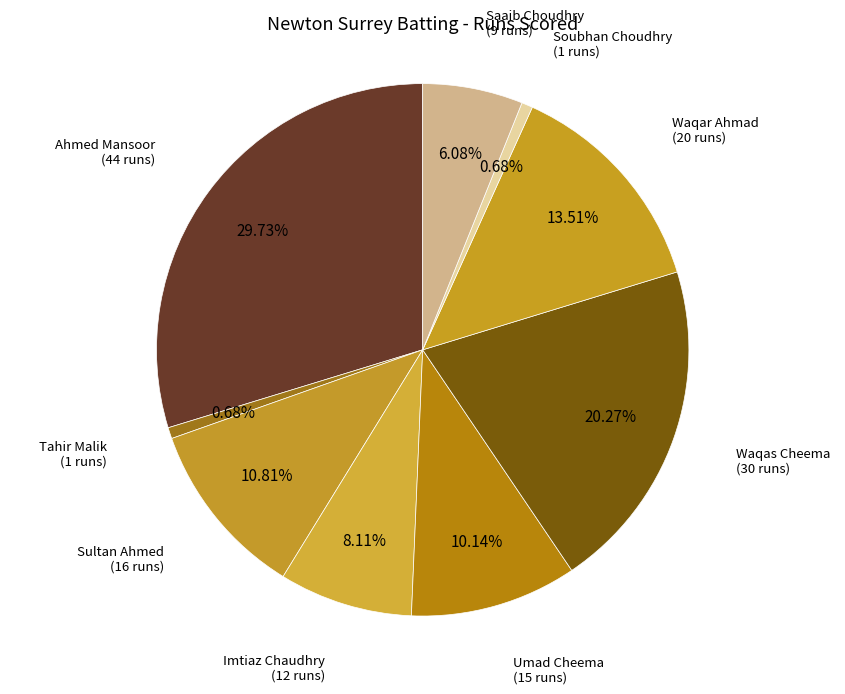

How many segments does this pie chart have?

9